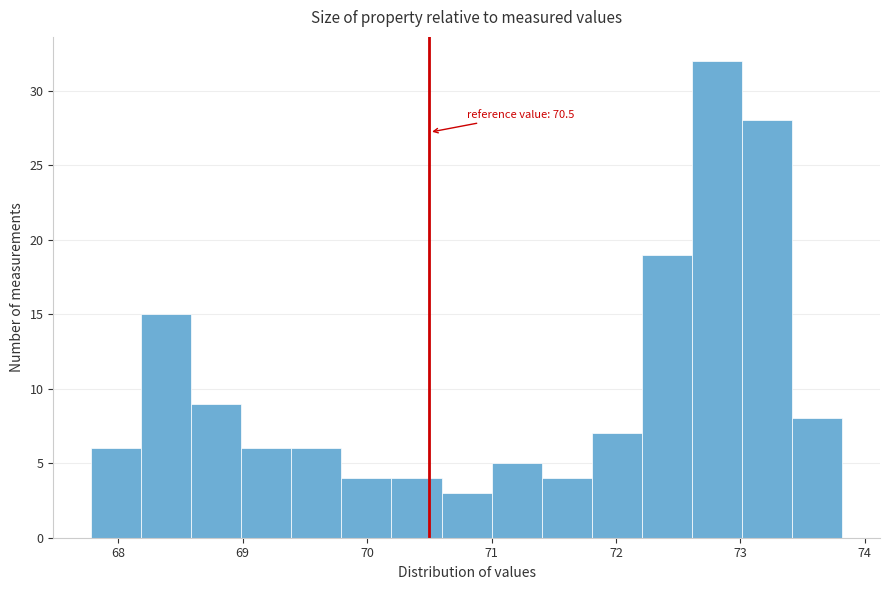

Over which range of the x-axis is the bar tallest?

72.6 to 73.0